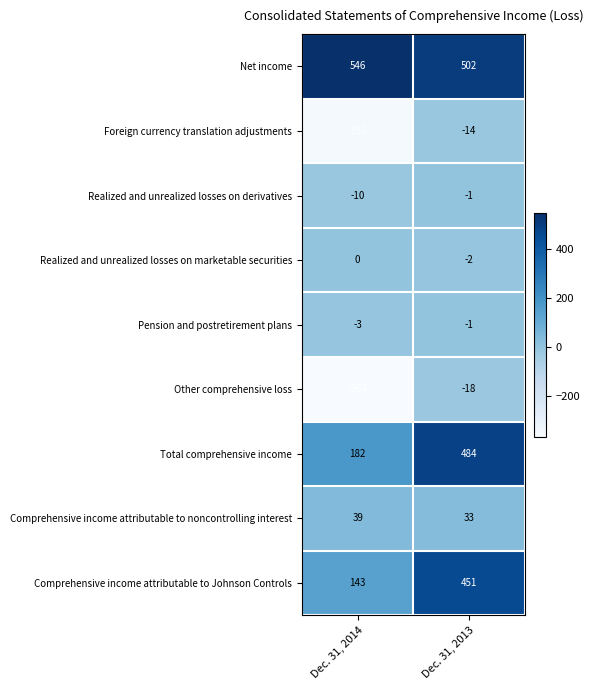

Reading right to left, transcribe all the data shown in this chart.

Net income: 502	546
Foreign currency translation adjustments: -14	-351
Realized and unrealized losses on derivatives: -1	-10
Realized and unrealized losses on marketable securities: -2	0
Pension and postretirement plans: -1	-3
Other comprehensive loss: -18	-364
Total comprehensive income: 484	182
Comprehensive income attributable to noncontrolling interest: 33	39
Comprehensive income attributable to Johnson Controls: 451	143